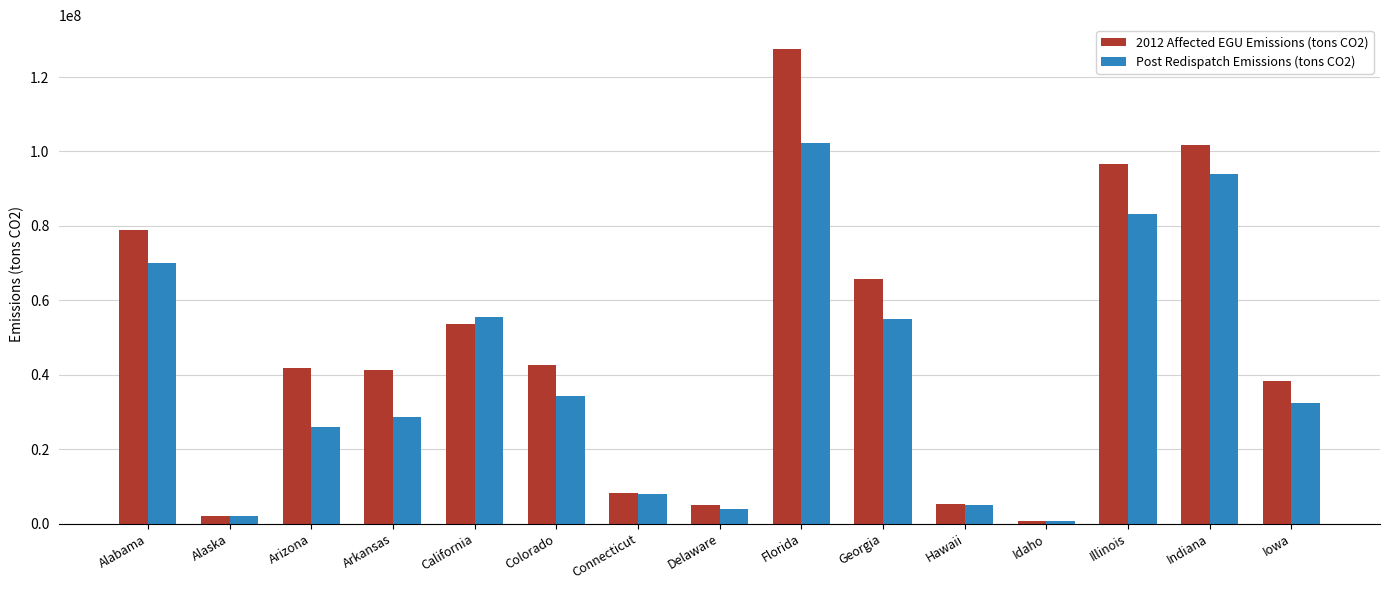

Is it true that 2012 Affected EGU Emissions (tons CO2) equals 10127307.0 at Arkansas?

False